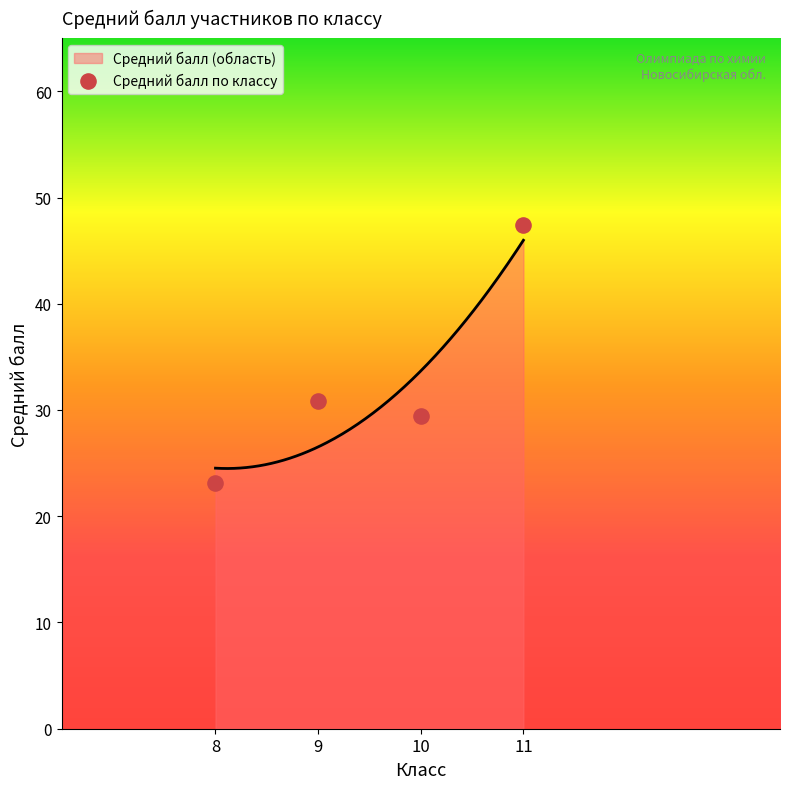

Approximately how many times larger is the value at 9 compared to 8?

1.3